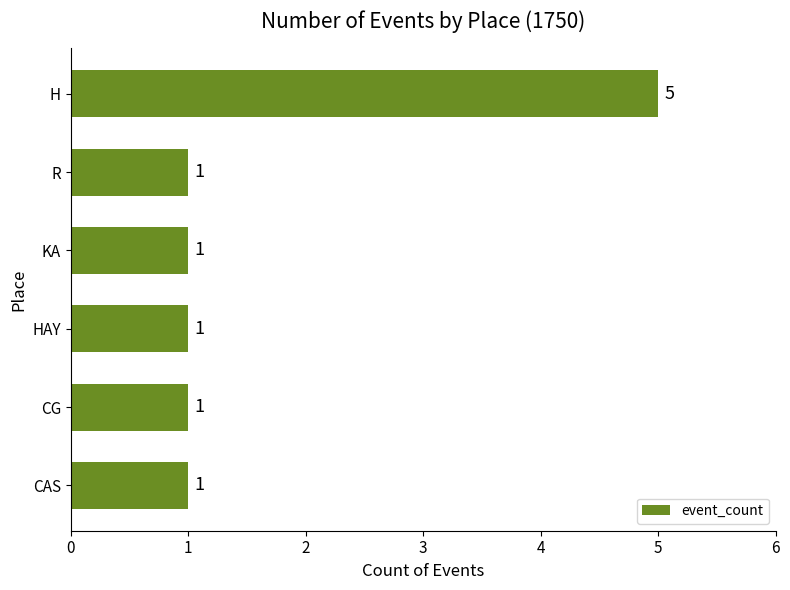

What is the sum of all values?

10